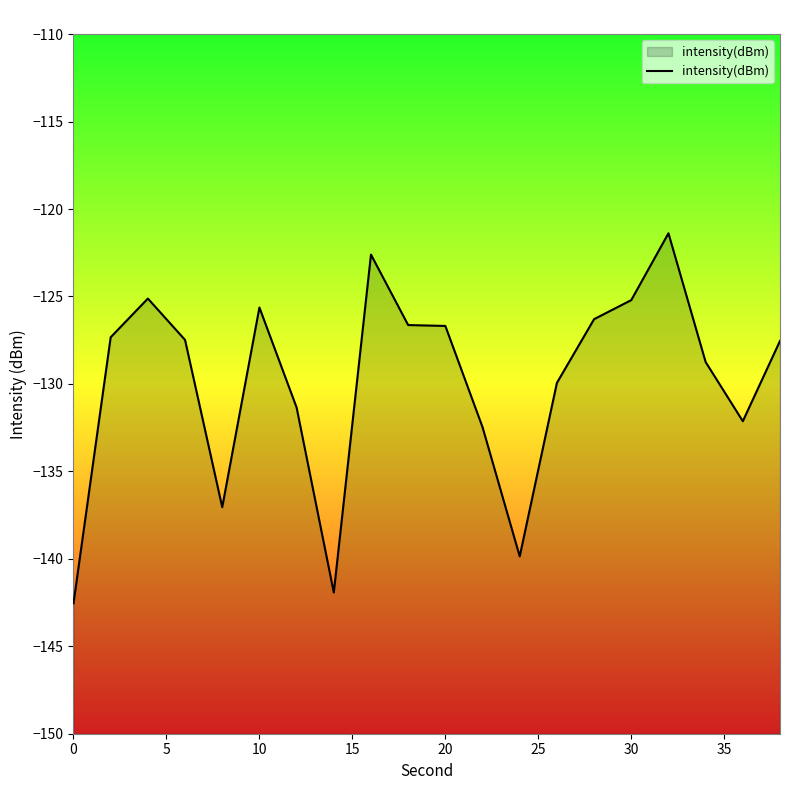

What is the minimum value shown in the chart?

-142.5